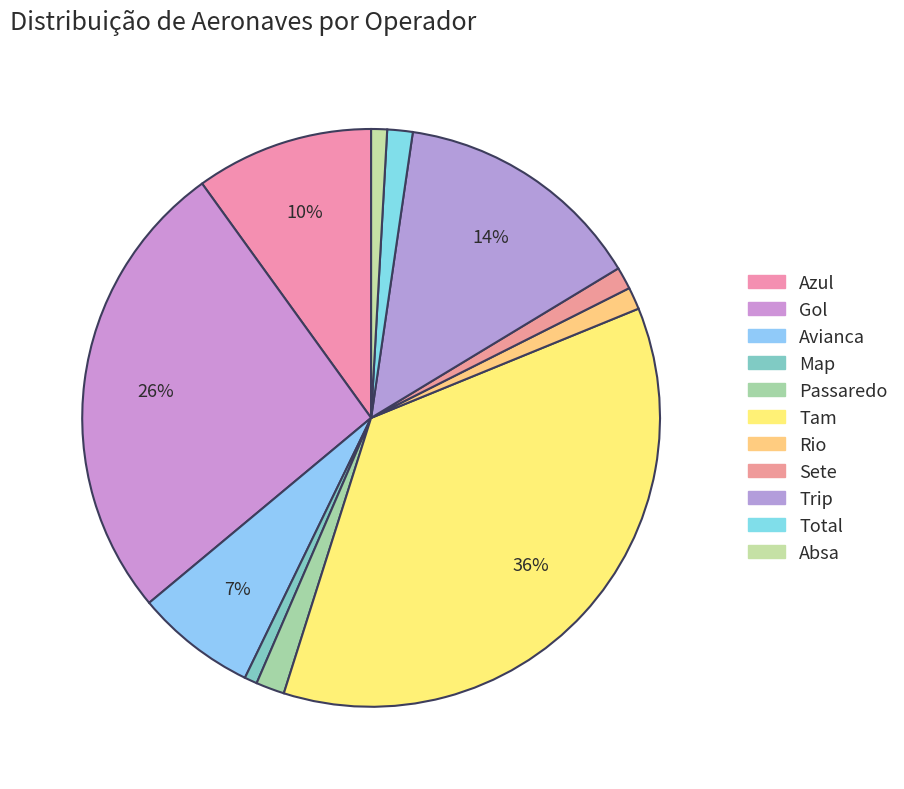

How many slices are in this pie chart?

11